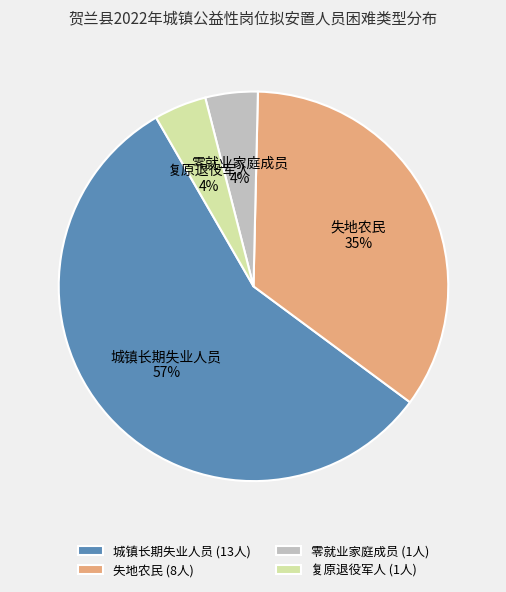

How many slices are in this pie chart?

4